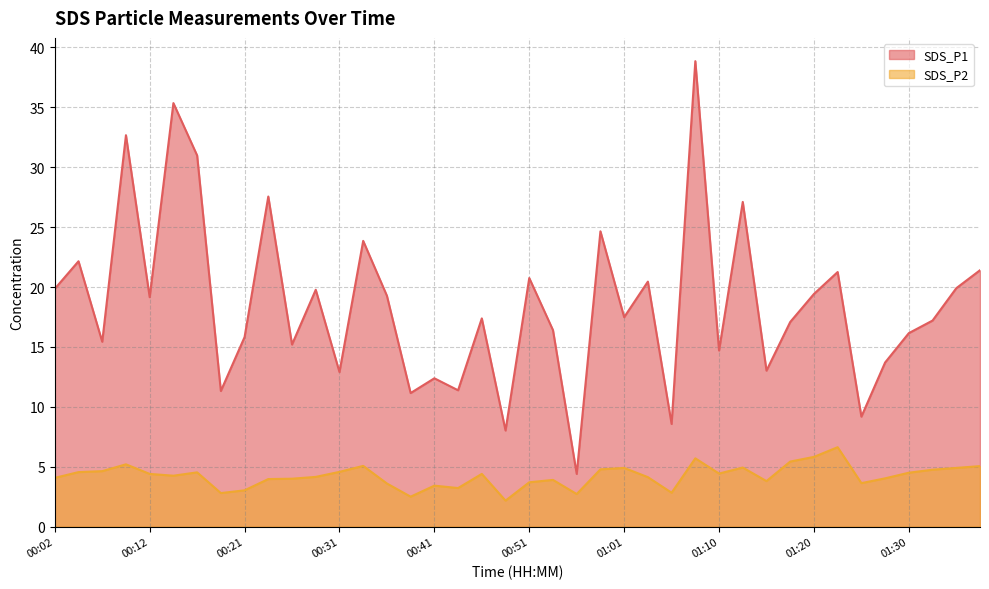

What is the value of the SDS_P1 point at the 26th from the left?

20.4